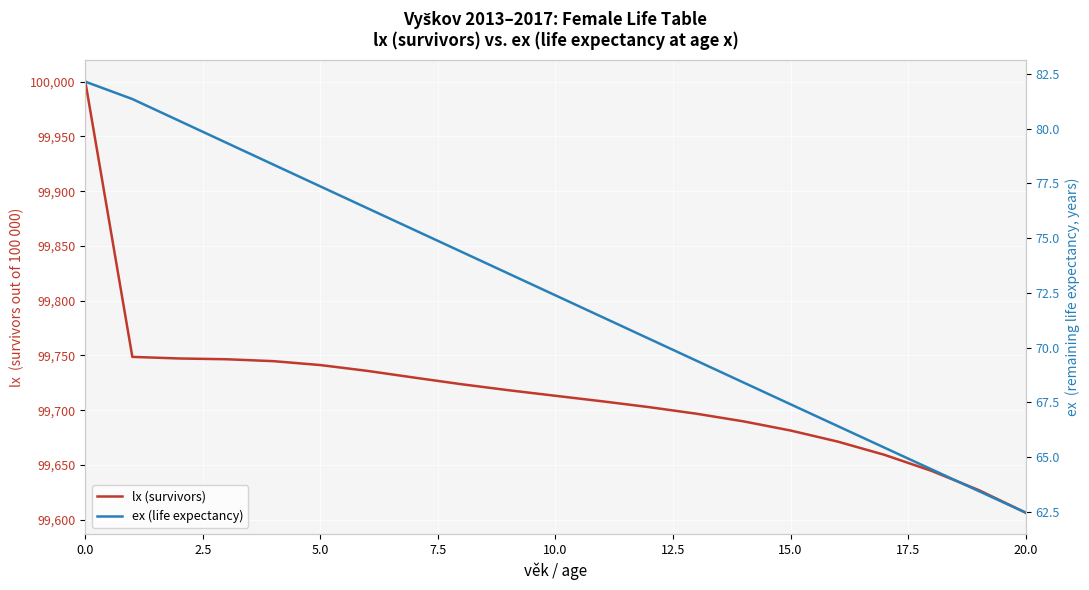

What is the highest value of the lx (survivors) series?

100000.0